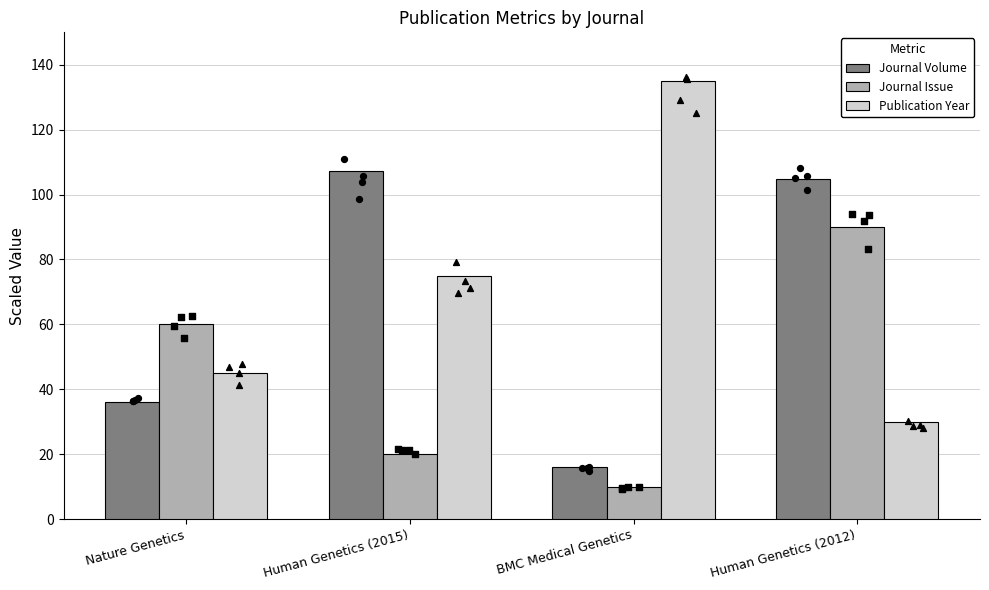

Which series has the largest Y range (max minus min)?

Publication Year